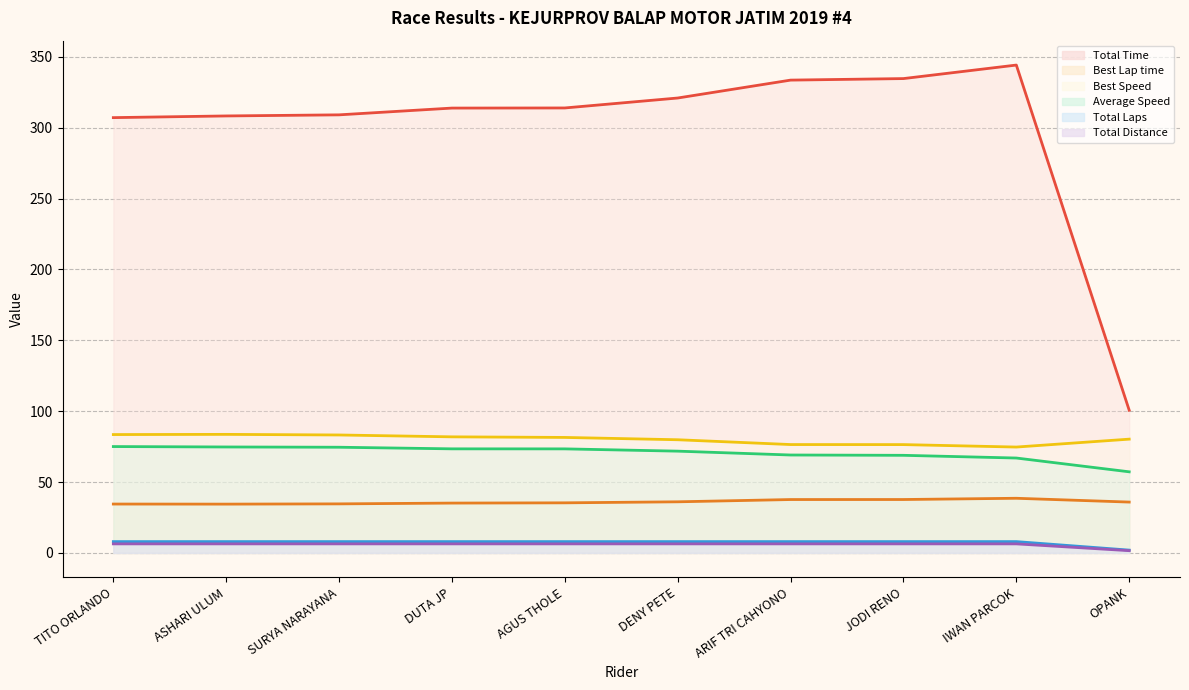

True or false: Best Speed and Average Speed intersect in this chart.

False